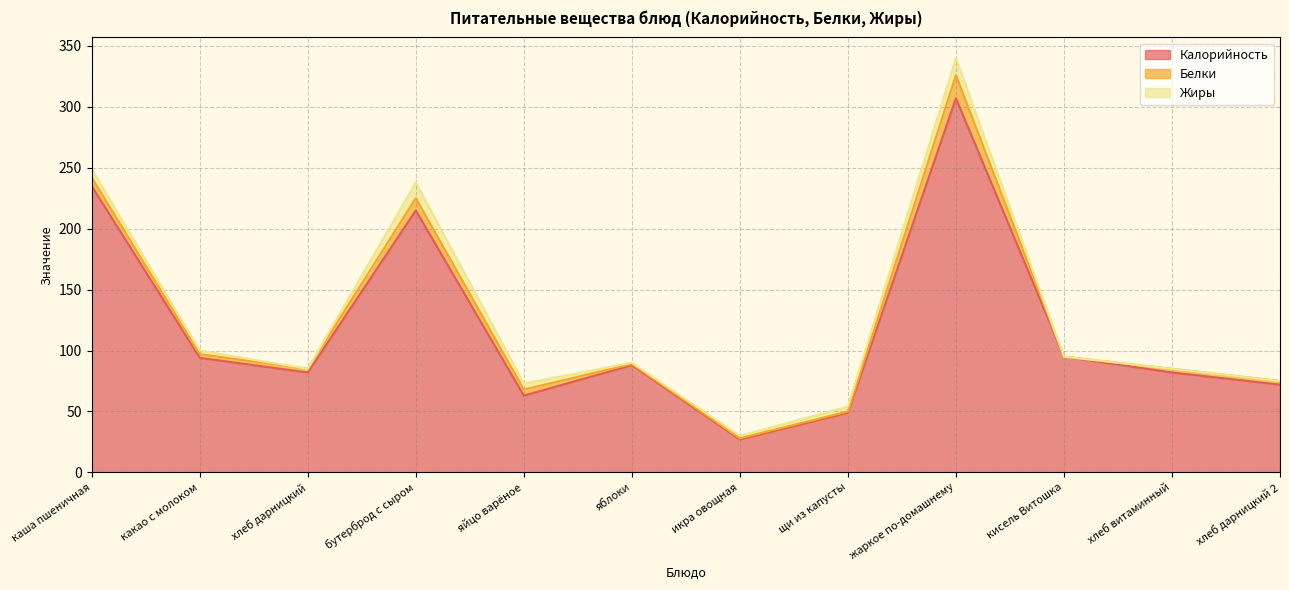

How many interior local peaks does the Жиры series have?

2